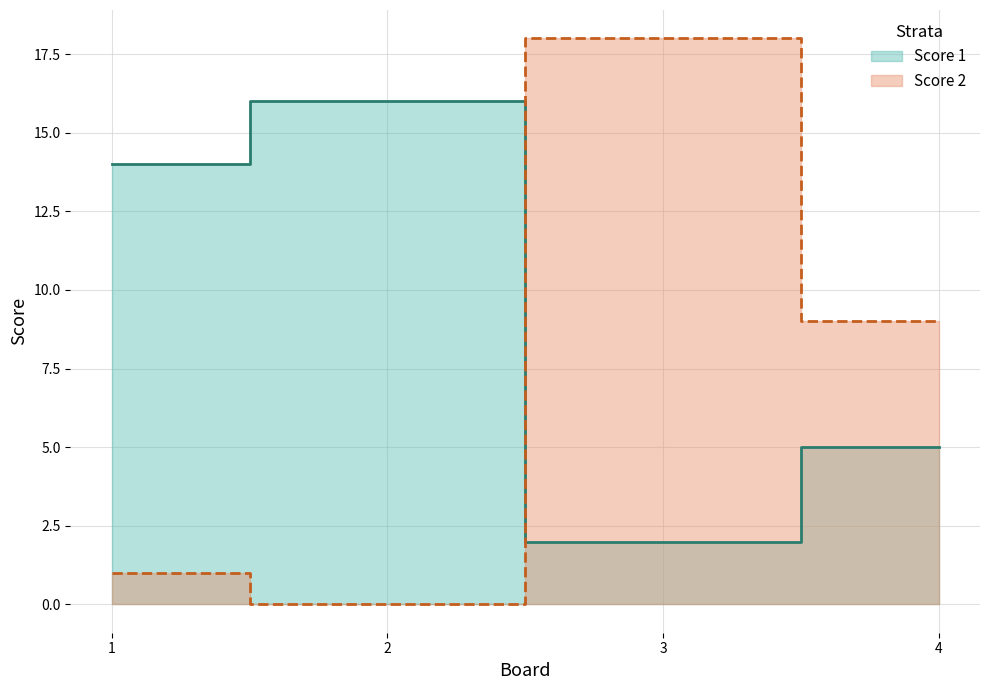

Reading left to right, transcribe all the data shown in this chart.

Score 1: 14	16	2	5
Score 2: 1	0	18	9